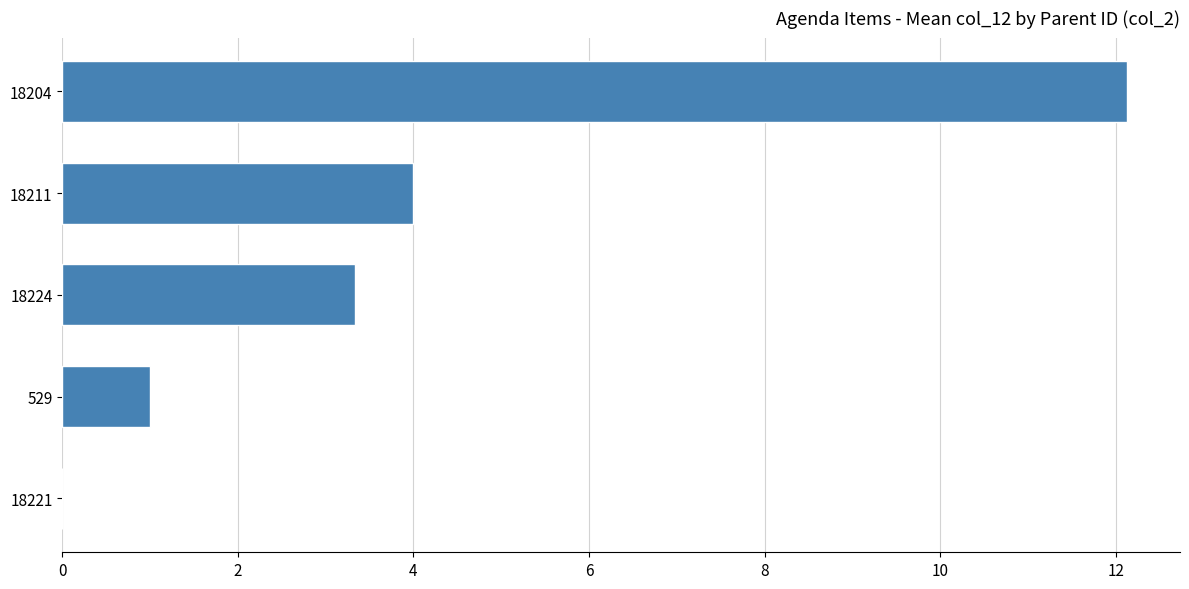

What is the average value?

4.1